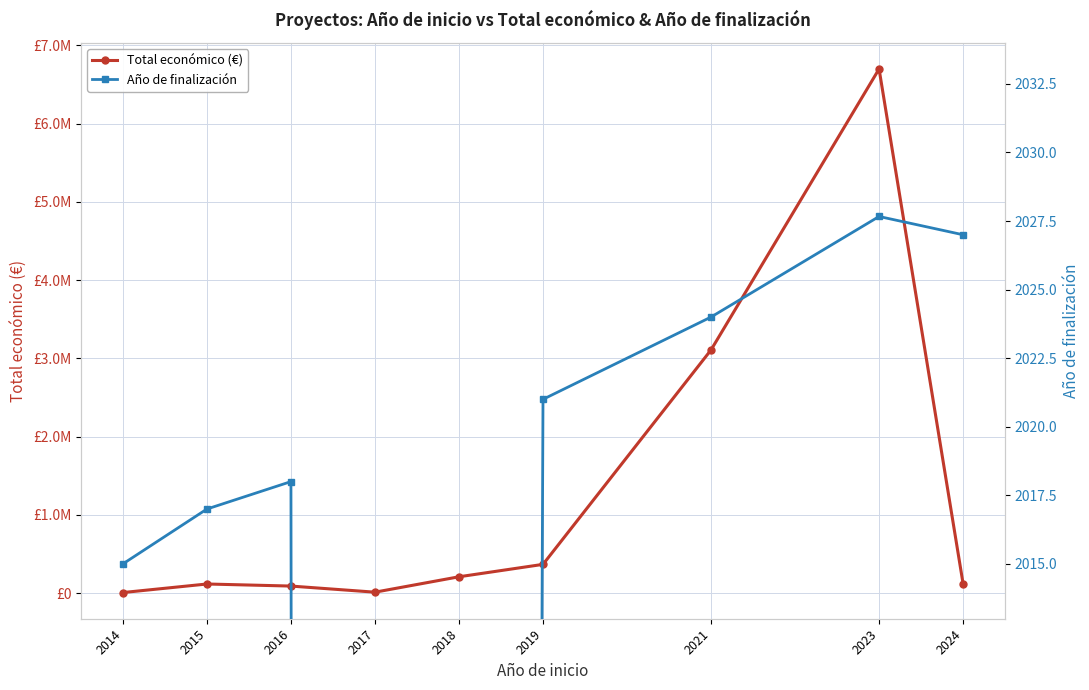

Which category has the highest value across all series?

2023